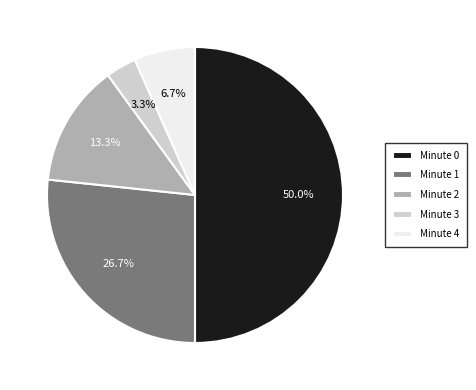

To the nearest percent, what is the average slice percentage?

20%